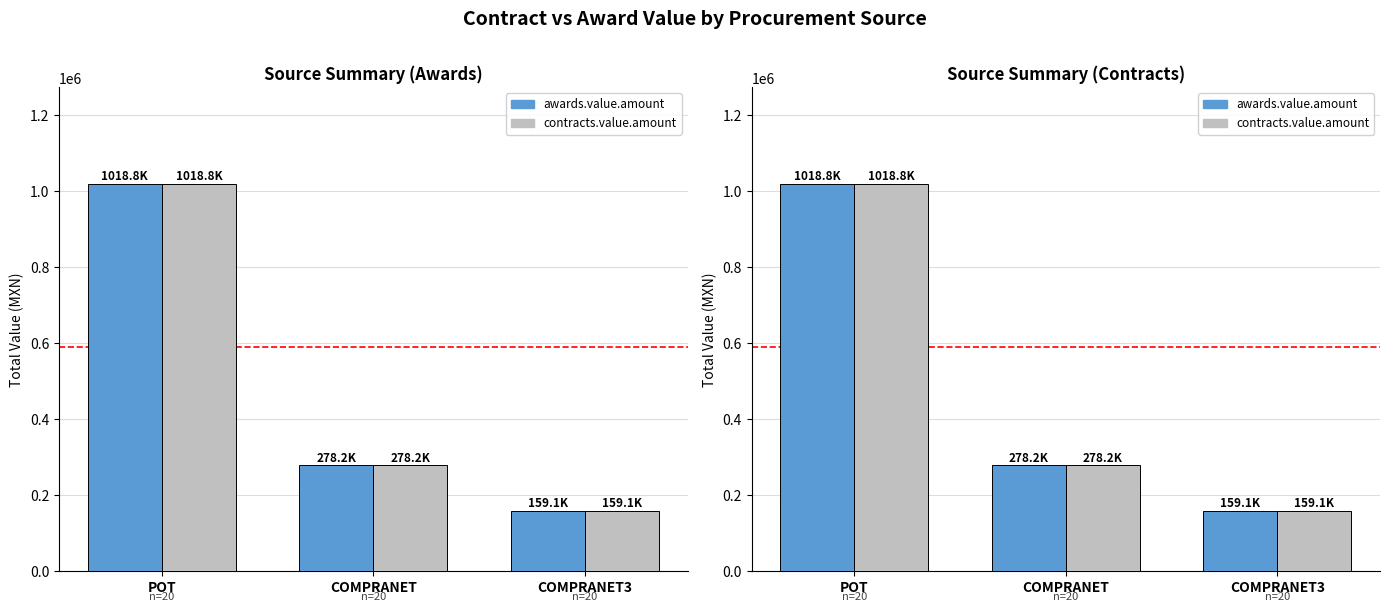

The value of contracts.value.amount at COMPRANET3 is 78542.8. True or false?

False